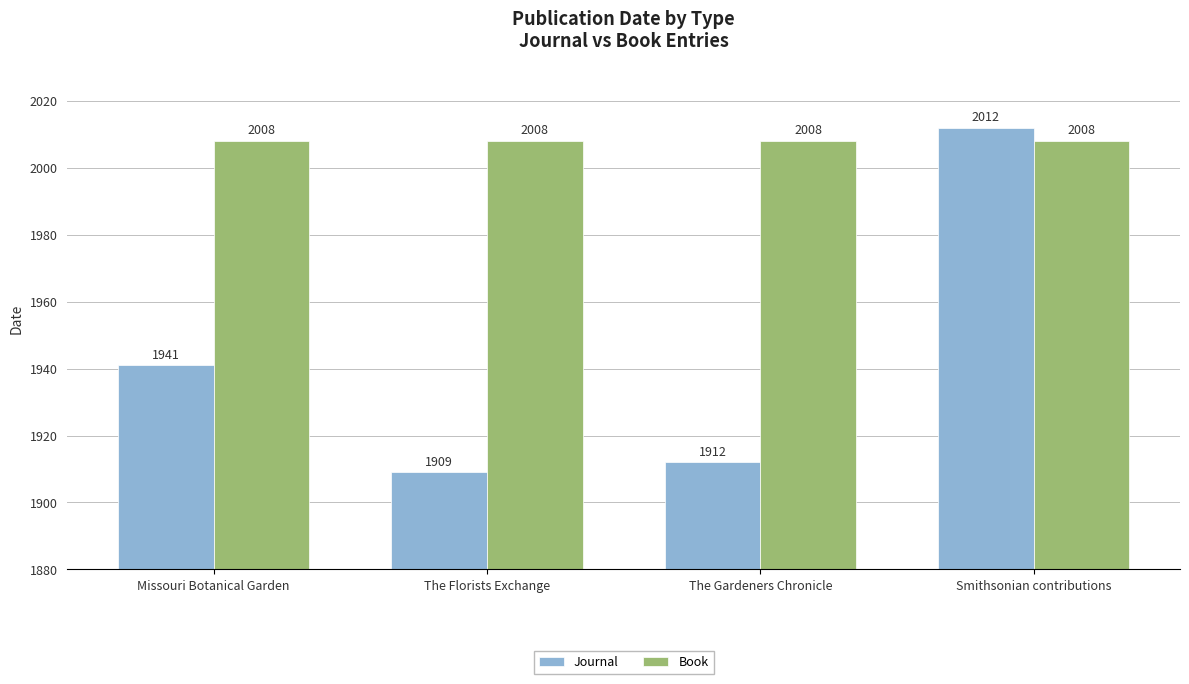

Reading right to left, list all the values displayed in this chart.

Journal: Smithsonian contributions=2012	The Gardeners Chronicle=1912	The Florists Exchange=1909	Missouri Botanical Garden=1941
Book: Smithsonian contributions=2008	The Gardeners Chronicle=2008	The Florists Exchange=2008	Missouri Botanical Garden=2008